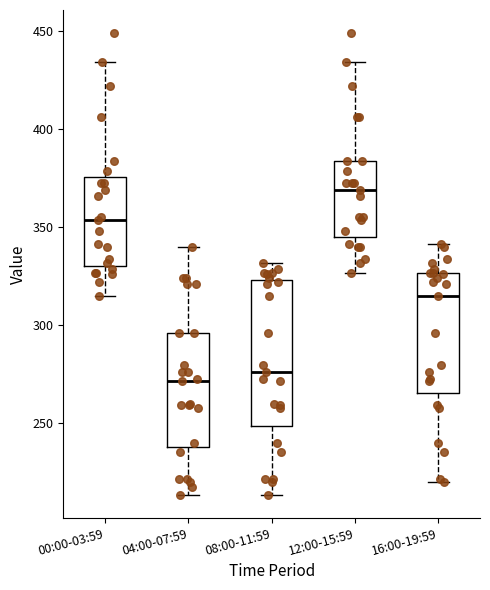

Comparing the boxes themselves (not the whiskers), which one is the tallest?

08:00-11:59